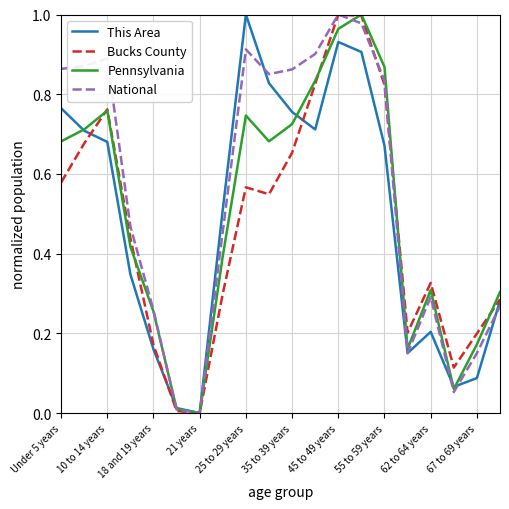

Which series has the largest total across all categories?

National